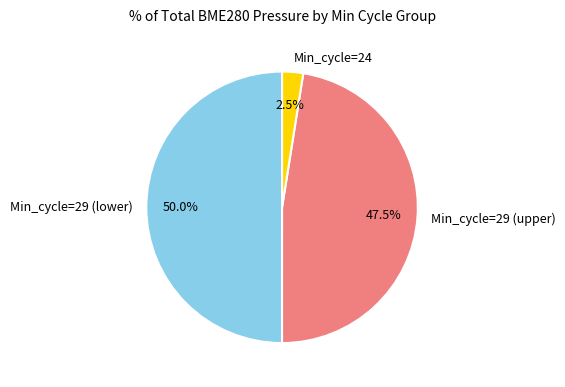

Which category has the smallest portion of the pie?

Min_cycle=24